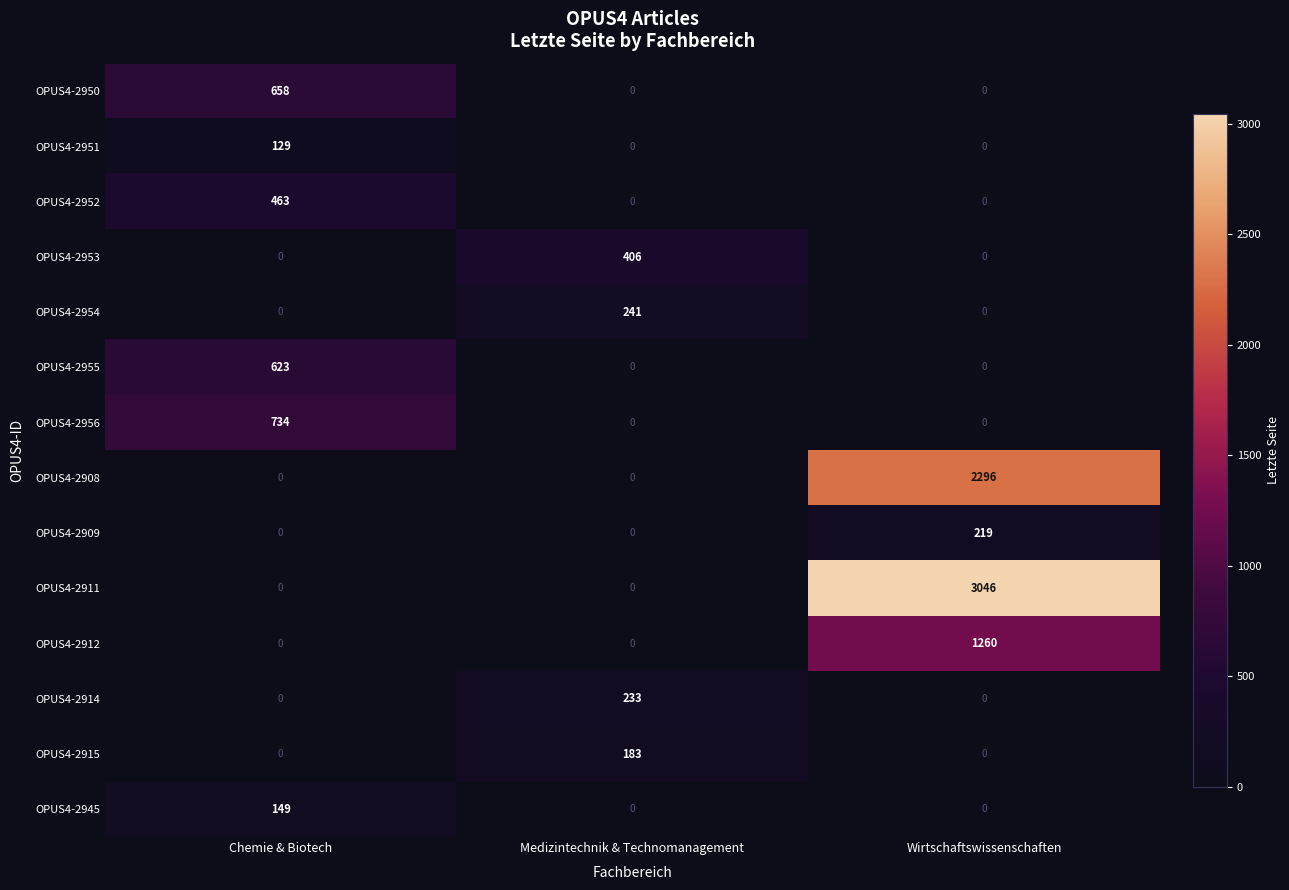

The OPUS4-2950 series shows 0 at Medizintechnik & Technomanagement. True or false?

True